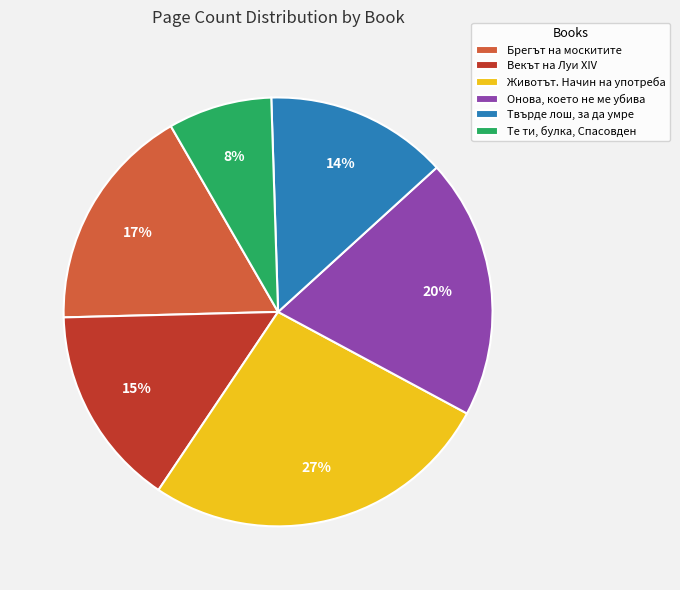

To the nearest percent, what is the difference between the Твърде лош, за да умре and Те ти, булка, Спасовден slice percentages?

6%